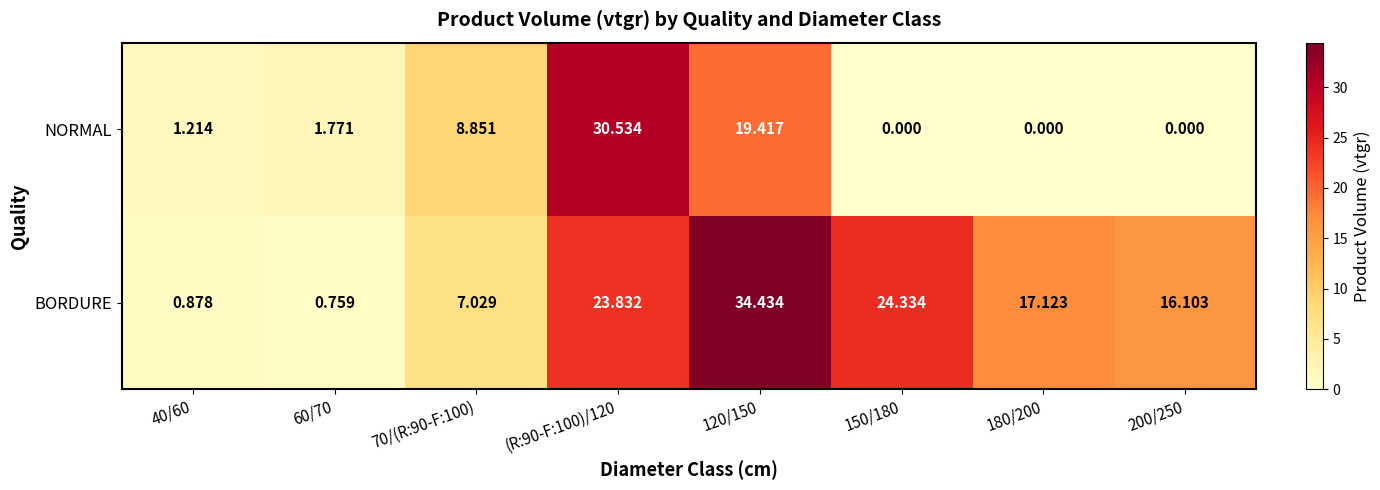

Between 40/60 and 60/70, which series saw the biggest shift?

NORMAL